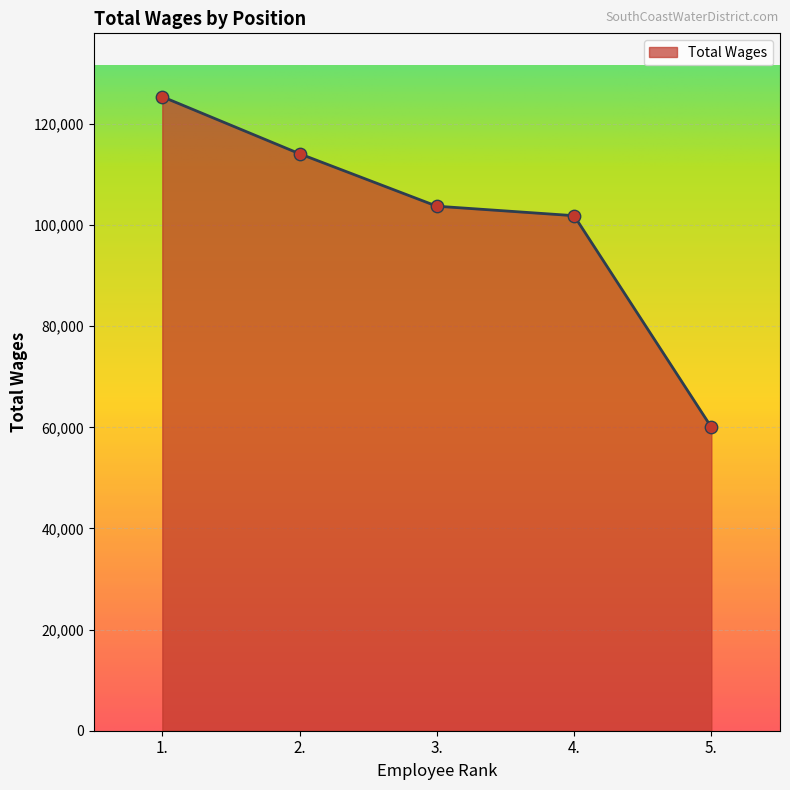

Approximately how many times larger is the value at 2. compared to 1.?

0.9